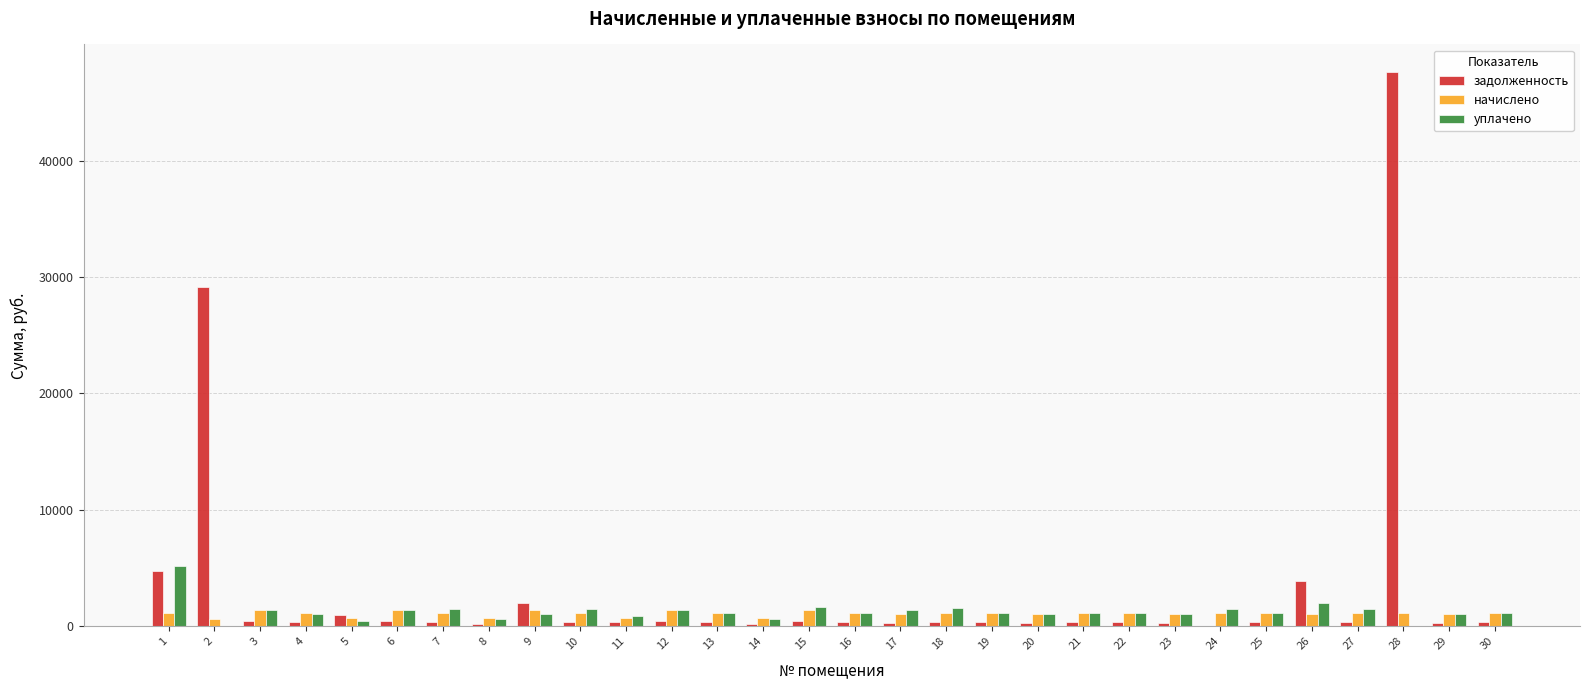

At which category is the sum across all series the highest?

28